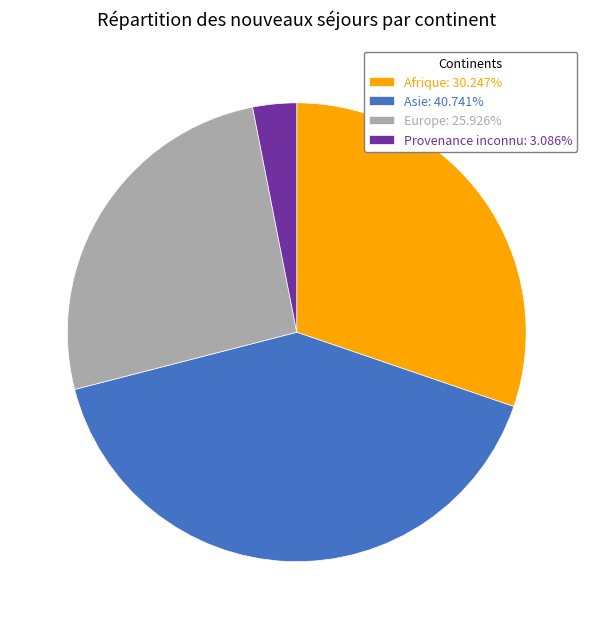

What is the ratio of the value at Afrique: 30.247% to the value at Europe: 25.926%?

1.2